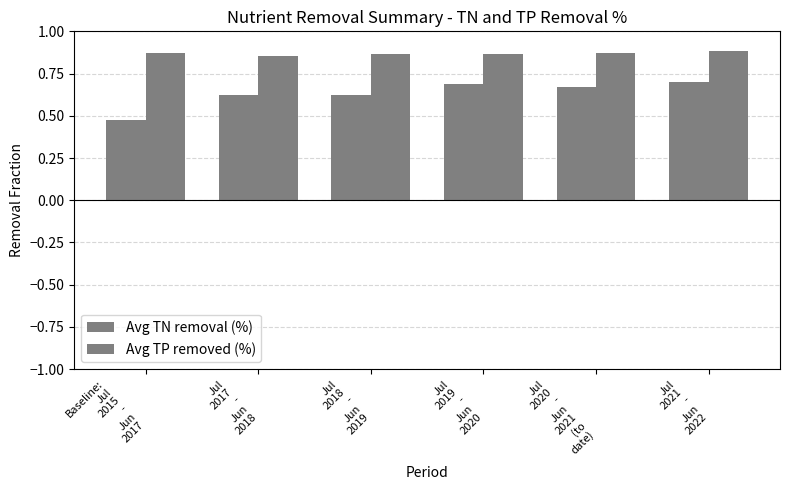

How many bars are there in total?

12